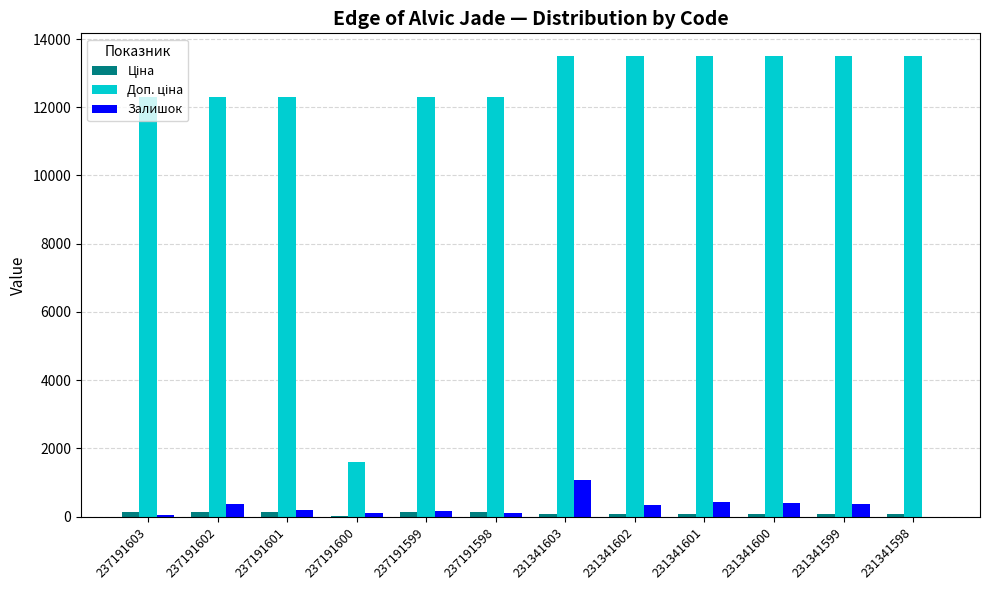

How many data points does each series have?

12